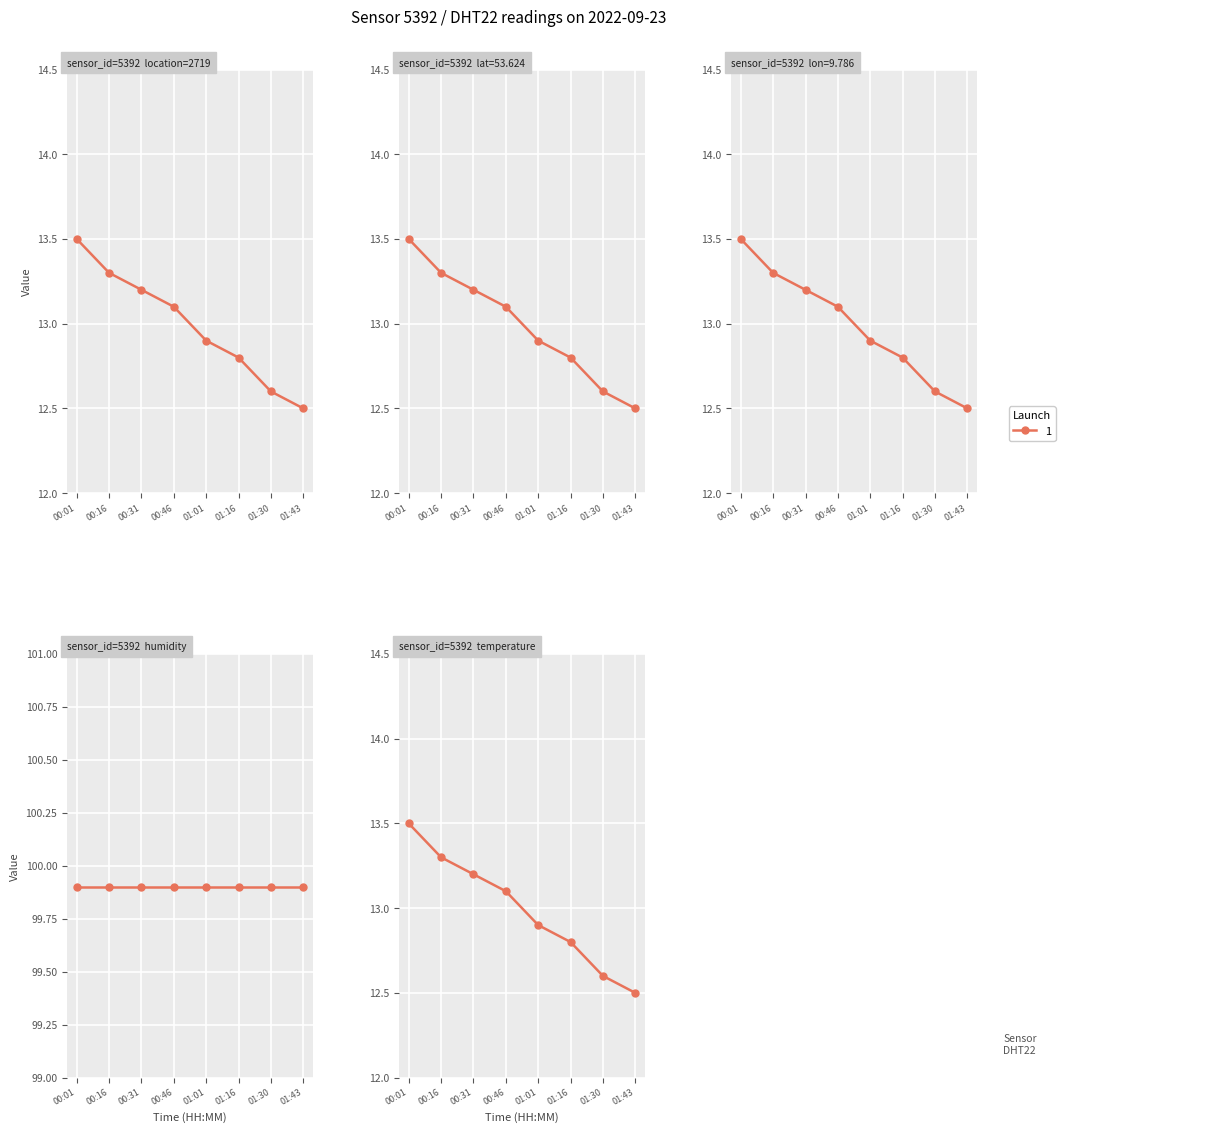

Which label corresponds to the largest value in the chart?

00:01